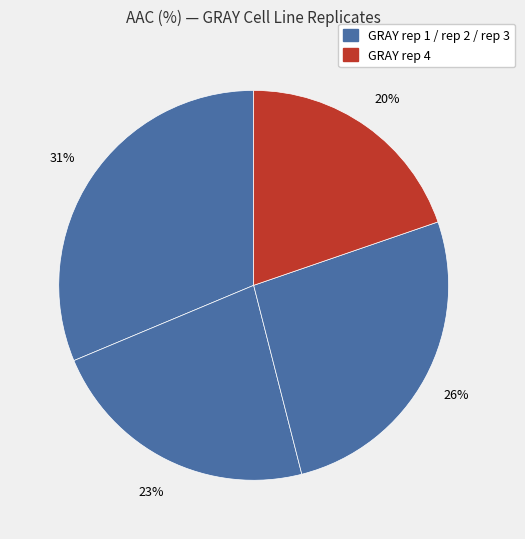

Rank the categories by value from lowest to highest.

GRAY rep 4, GRAY rep 2, GRAY rep 3, GRAY rep 1